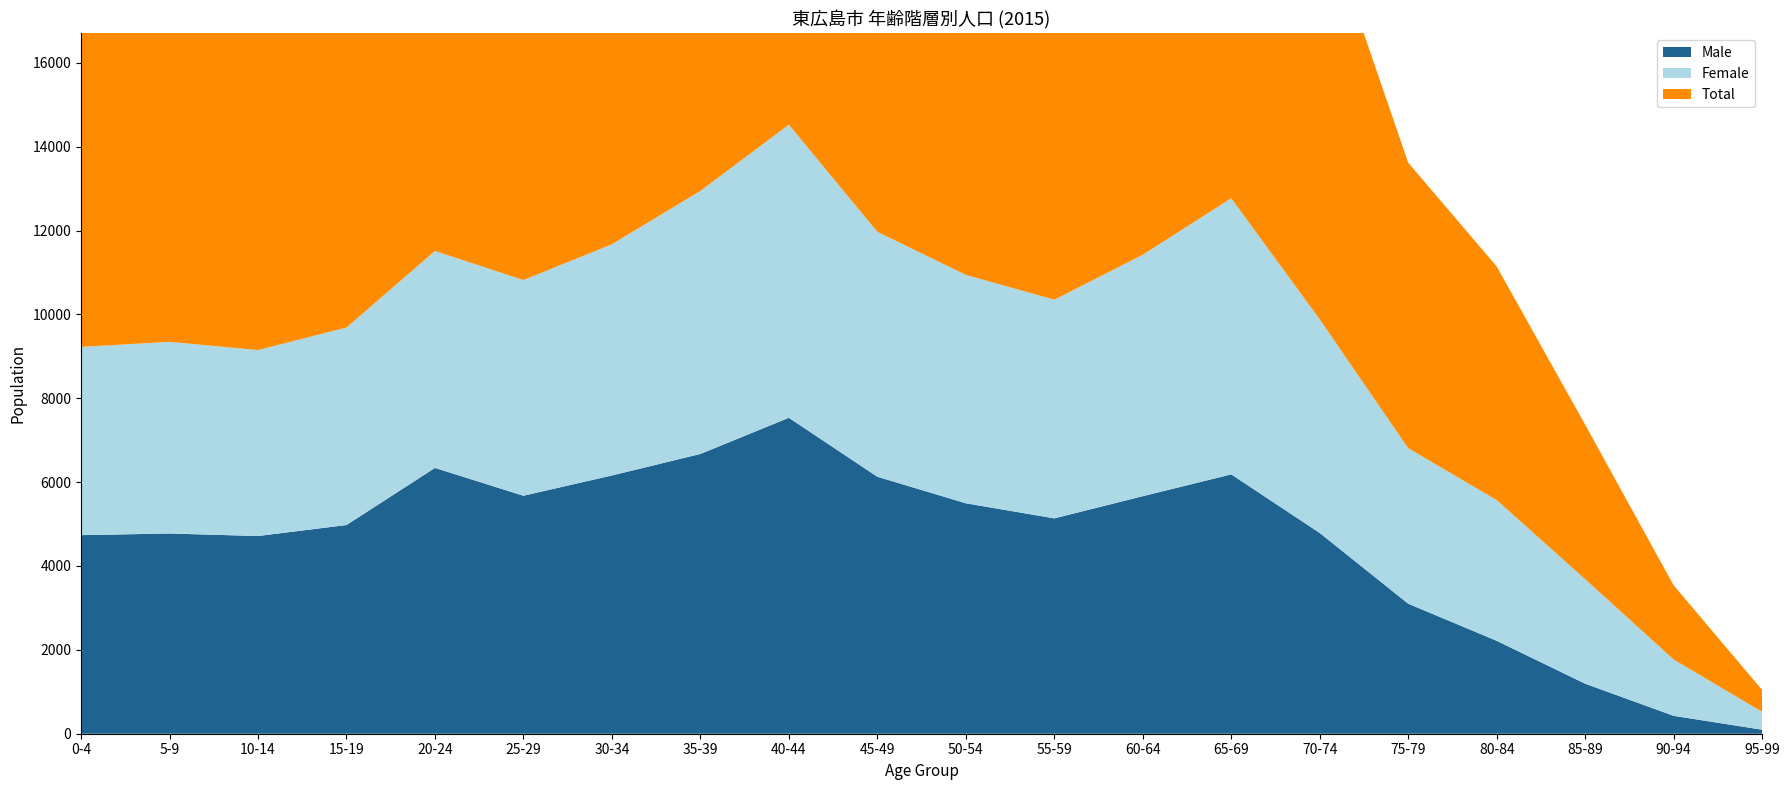

Reading left to right, transcribe all the data shown in this chart.

Male: 0-4=4736	5-9=4775	10-14=4715	15-19=4977	20-24=6339	25-29=5676	30-34=6159	35-39=6672	40-44=7535	45-49=6129	50-54=5496	55-59=5136	60-64=5665	65-69=6185	70-74=4788	75-79=3101	80-84=2216	85-89=1193	90-94=427	95-99=96
Female: 0-4=4489	5-9=4571	10-14=4435	15-19=4710	20-24=5174	25-29=5143	30-34=5514	35-39=6273	40-44=6989	45-49=5840	50-54=5447	55-59=5214	60-64=5757	65-69=6585	70-74=5093	75-79=3708	80-84=3356	85-89=2492	90-94=1343	95-99=426
Total: 0-4=9225	5-9=9346	10-14=9150	15-19=9687	20-24=11513	25-29=10819	30-34=11673	35-39=12945	40-44=14524	45-49=11969	50-54=10943	55-59=10350	60-64=11422	65-69=12770	70-74=9881	75-79=6809	80-84=5572	85-89=3685	90-94=1770	95-99=522